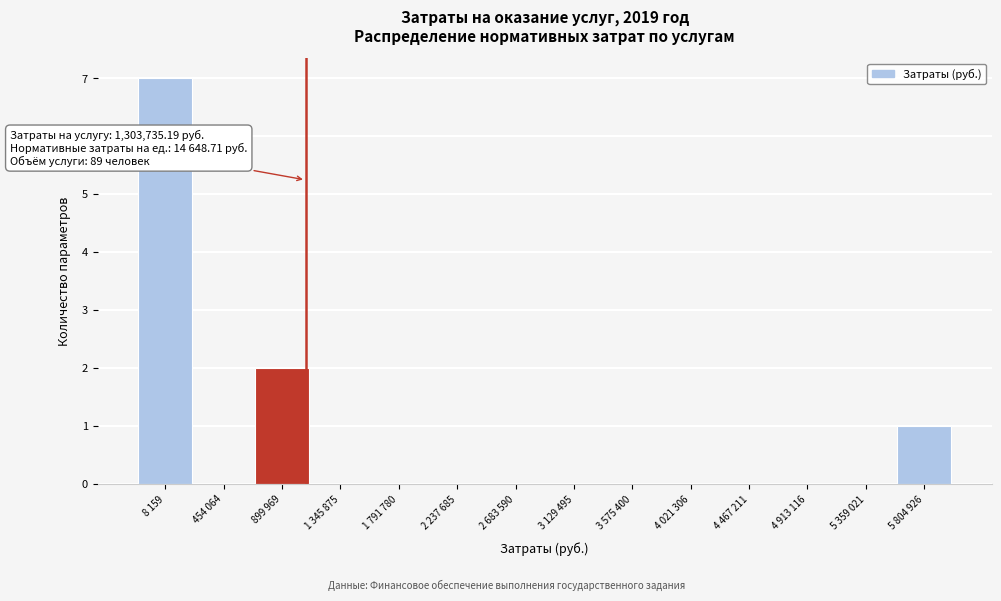

Reading left to right, transcribe all the data shown in this chart.

8 159=7	454 064=0	899 969=2	1 345 875=0	1 791 780=0	2 237 685=0	2 683 590=0	3 129 495=0	3 575 400=0	4 021 306=0	4 467 211=0	4 913 116=0	5 359 021=0	5 804 926=1